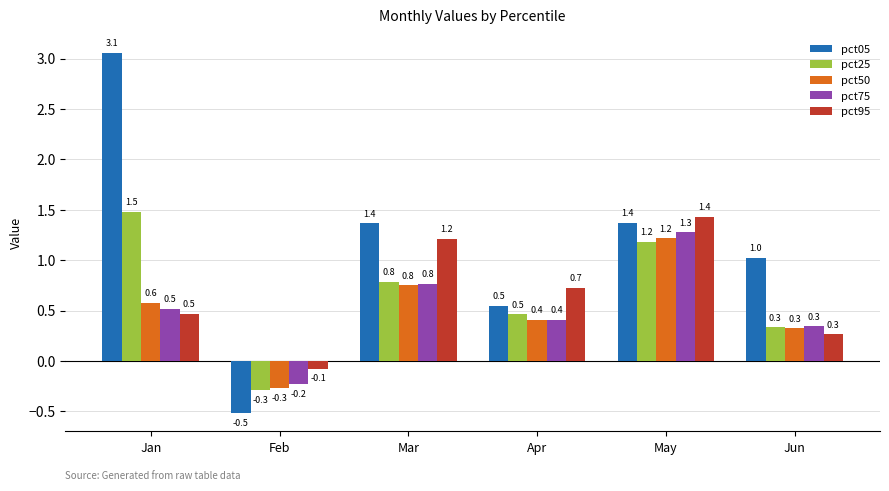

The value of pct25 at May is 1.2. True or false?

True